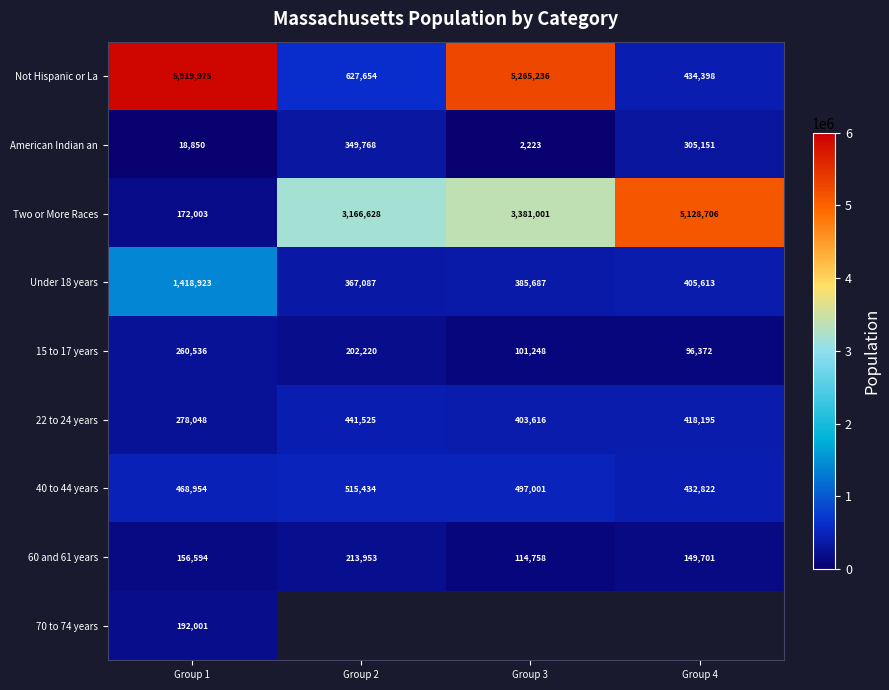

How many data points does each series have?

4